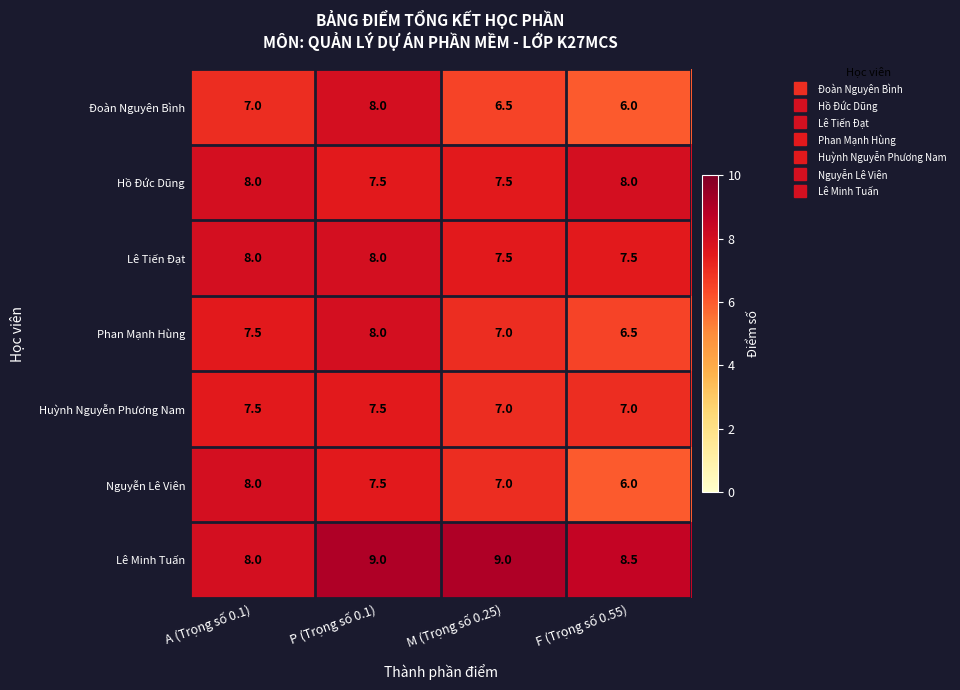

What is the difference between the highest and lowest values at A (Trọng số 0.1)?

1.0